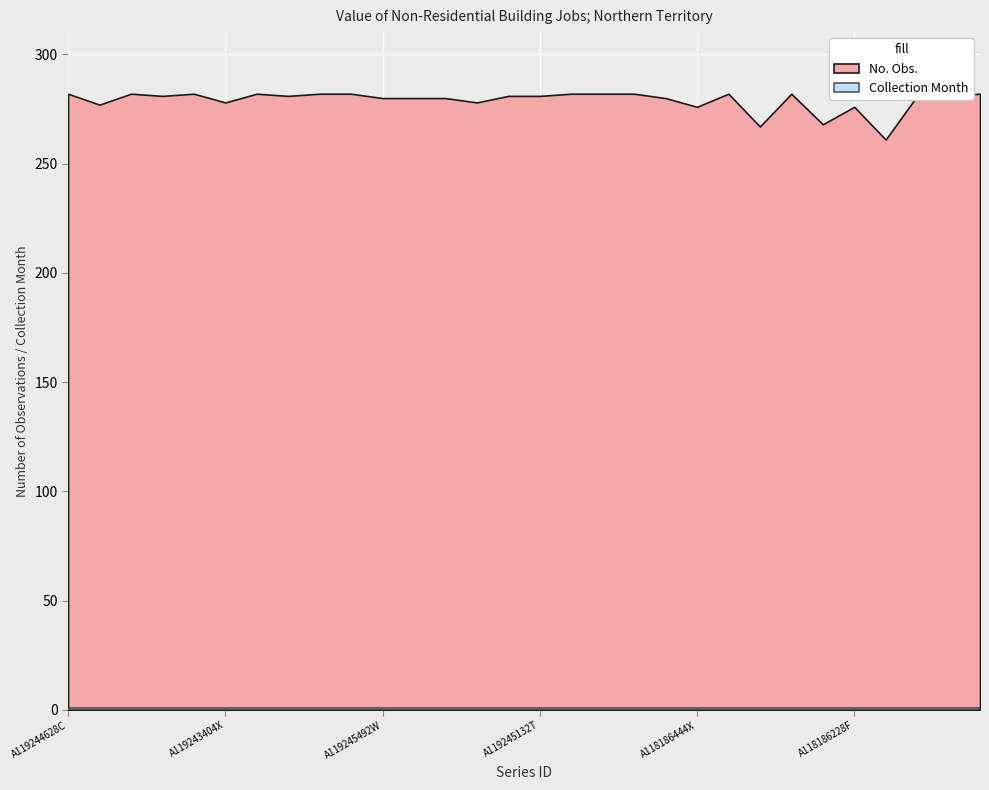

Which series changed the most between A119244124X and A119244412T?

No. Obs.